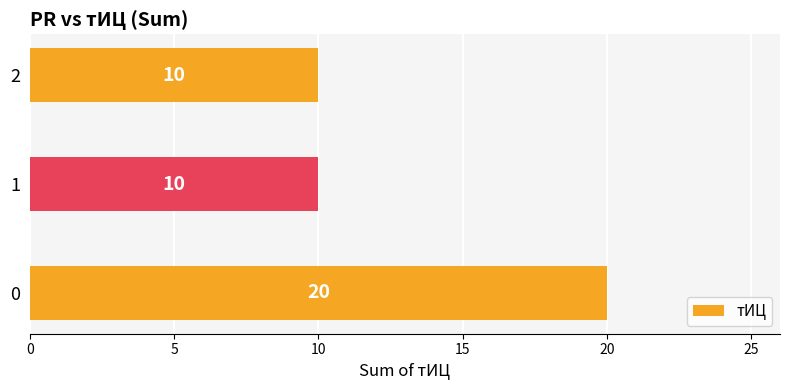

Reading bottom to top, list all the values displayed in this chart.

20	10	10